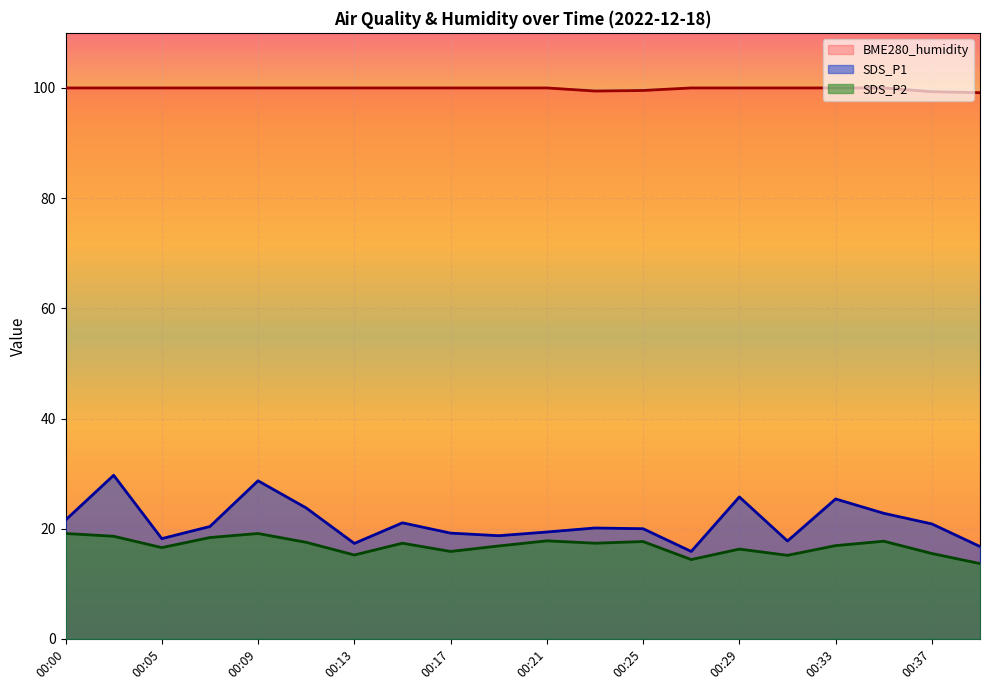

At which label does SDS_P1 reach its minimum?

00:27